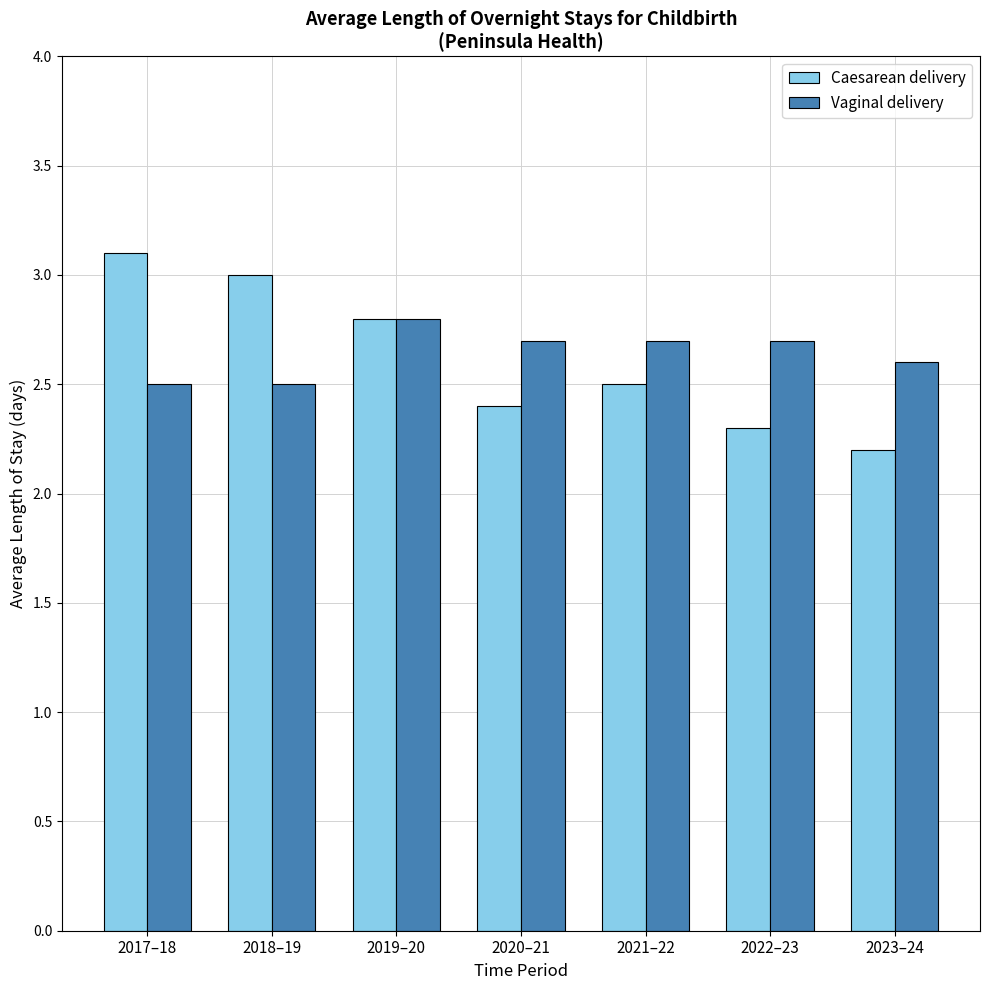

How many Vaginal delivery values are between 2 and 3?

7